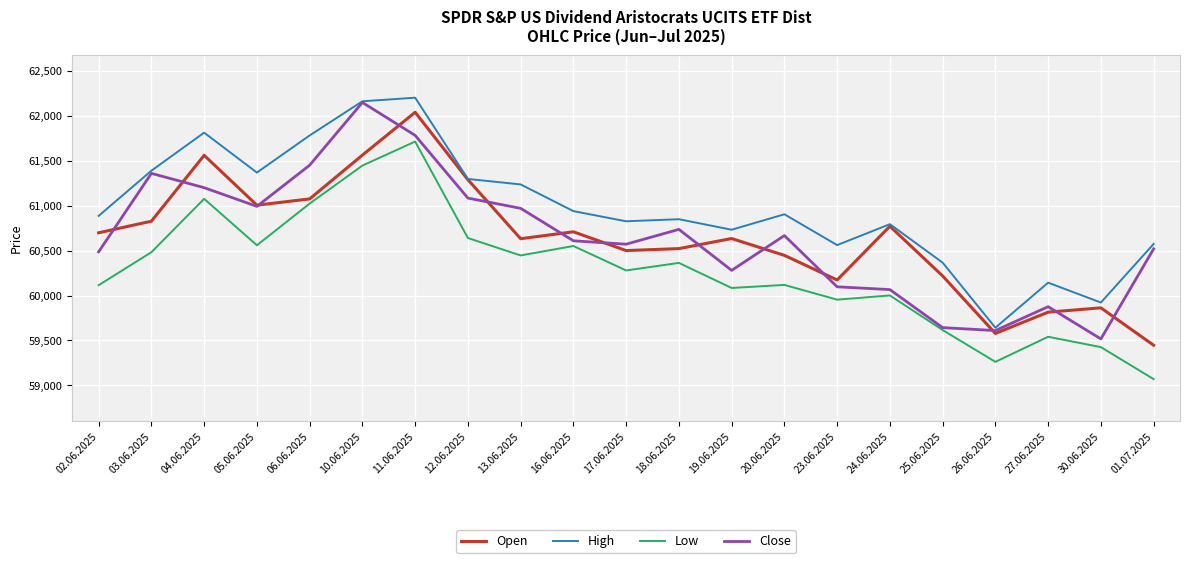

How many lines are shown in the chart?

4